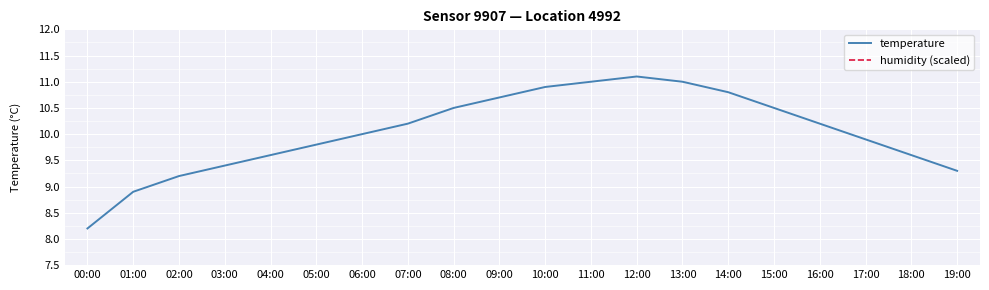

Between 08:00 and 15:00, which series saw the biggest shift?

temperature